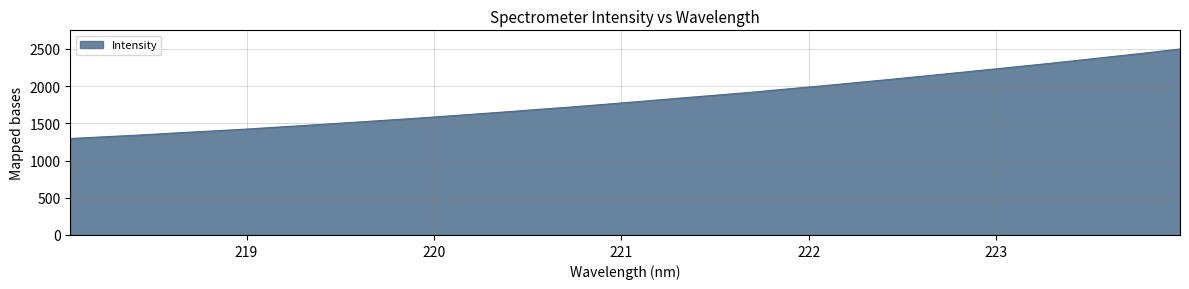

What is the maximum value shown in the chart?

2500.4